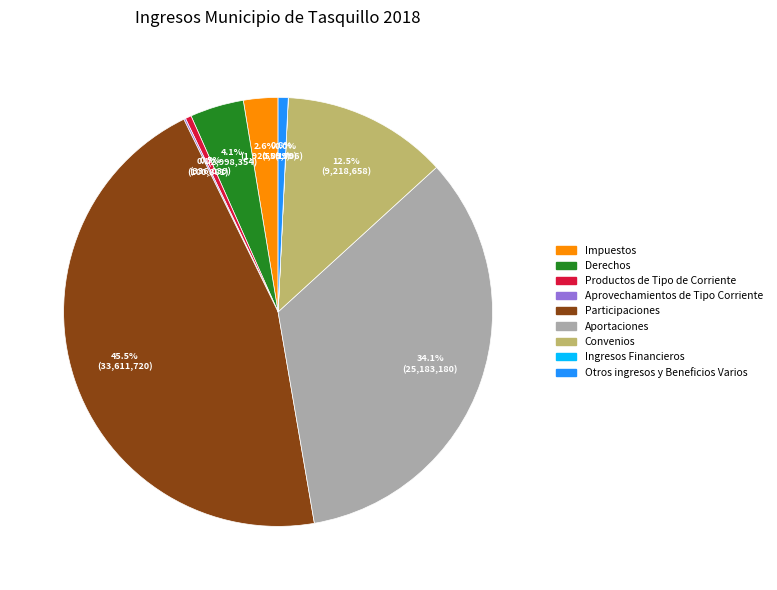

To the nearest percent, what is the difference between the largest and smallest slice percentages?

45%